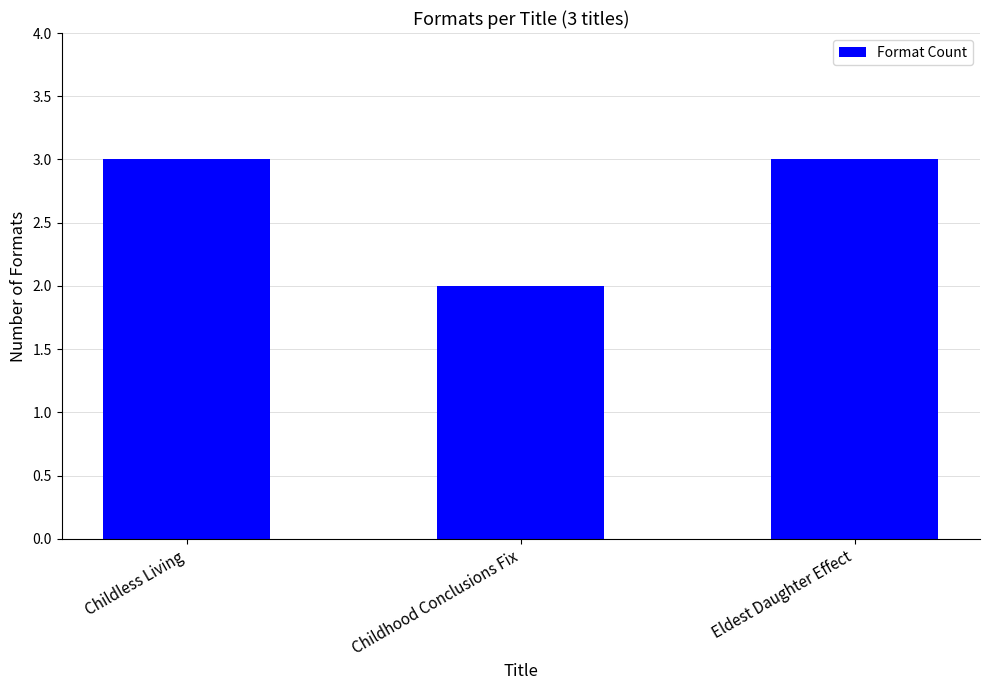

What position from the right is Childless Living?

3